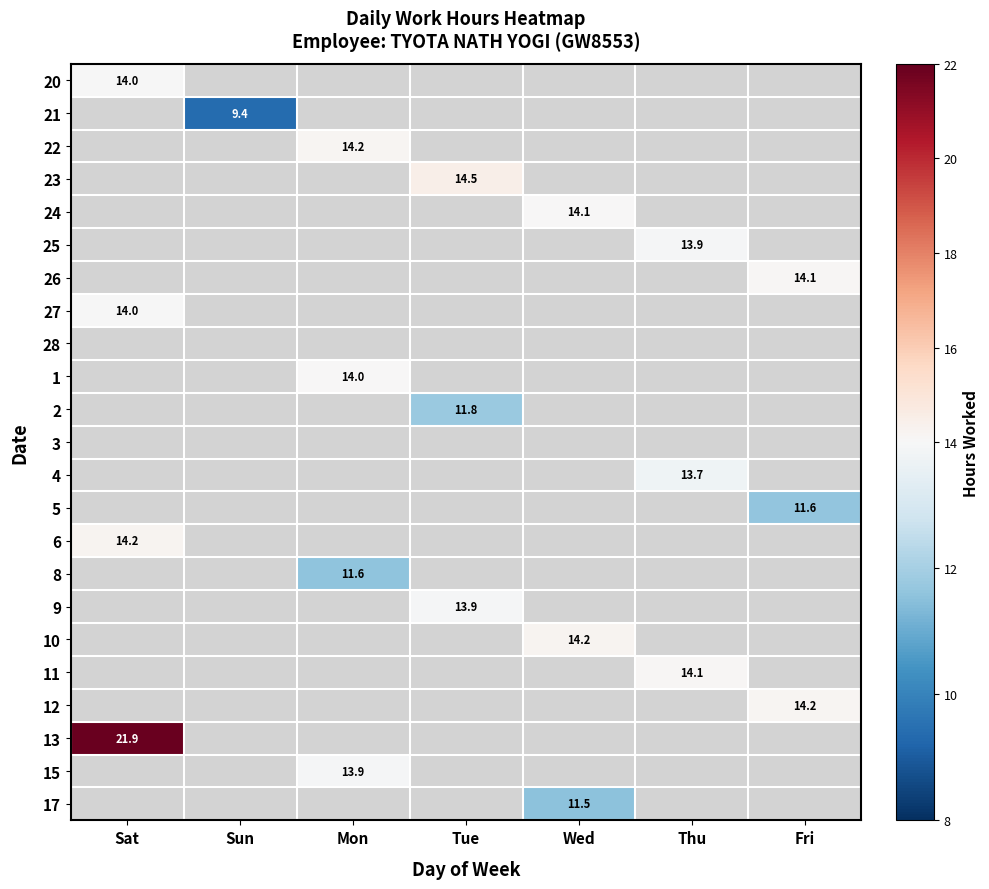

True or false: 24 has a value of 14.1 at Wed.

True